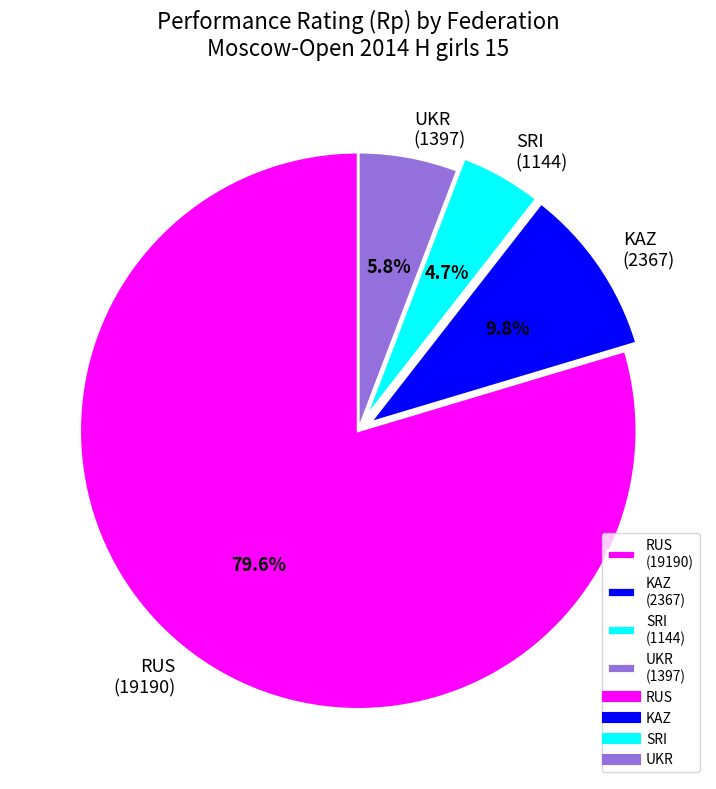

Combined, do RUS (19190) and SRI (1144) account for over 50%?

Yes